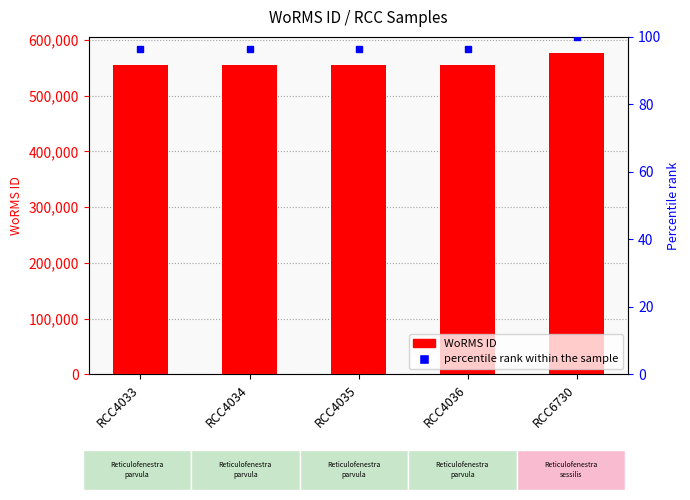

True or false: WoRMS ID has a value of 172870.6 at RCC4036.

False